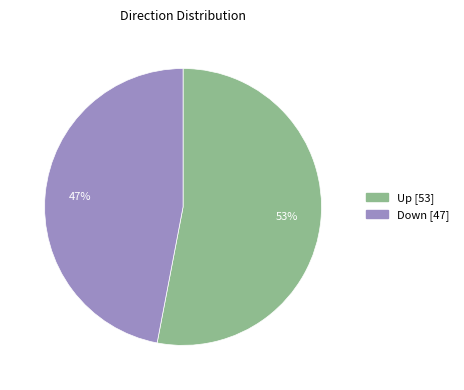

Does any single category account for the majority?

Yes